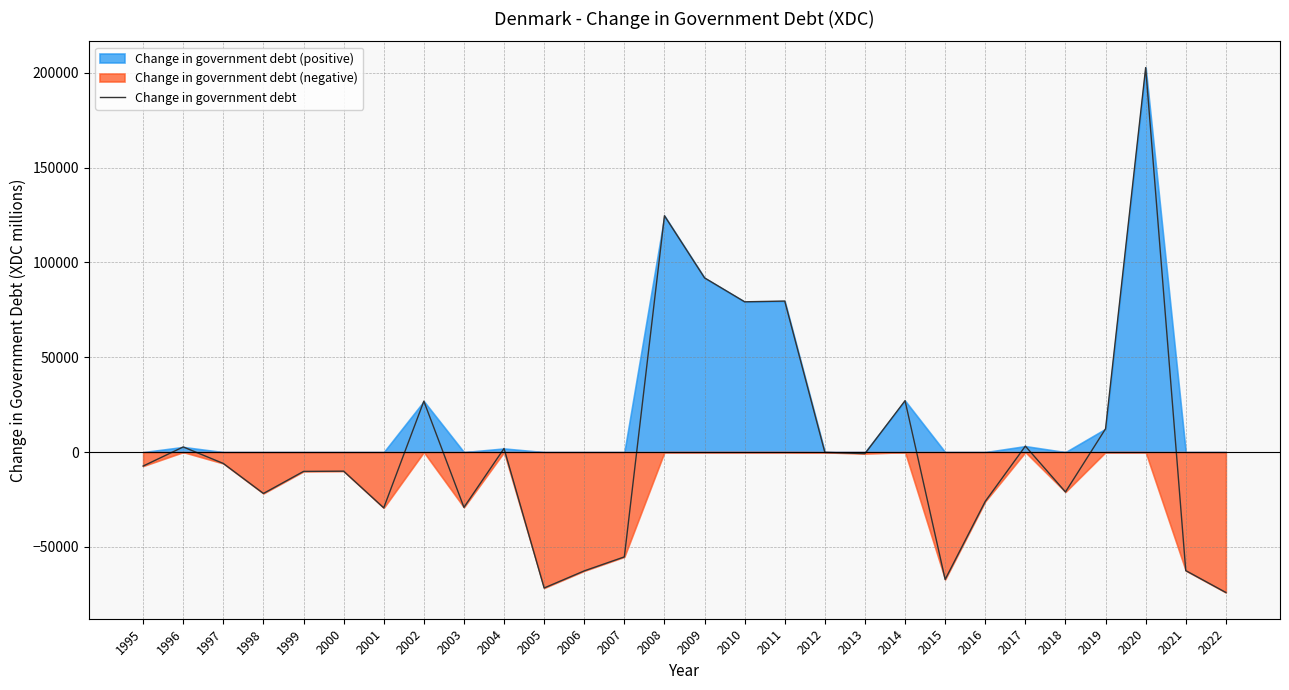

The value at 2022 is -74003. True or false?

True